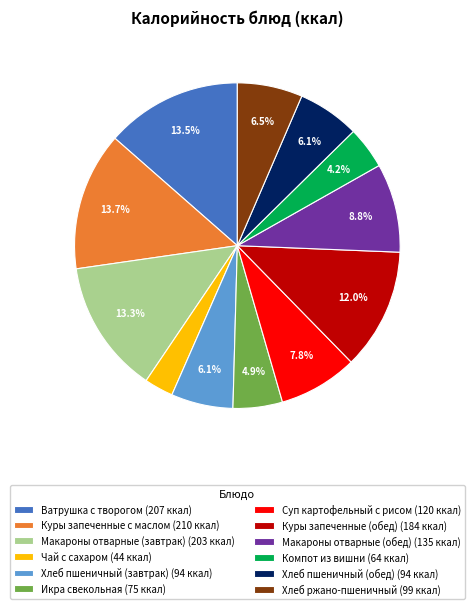

Which category has the smallest portion of the pie?

Чай с сахаром